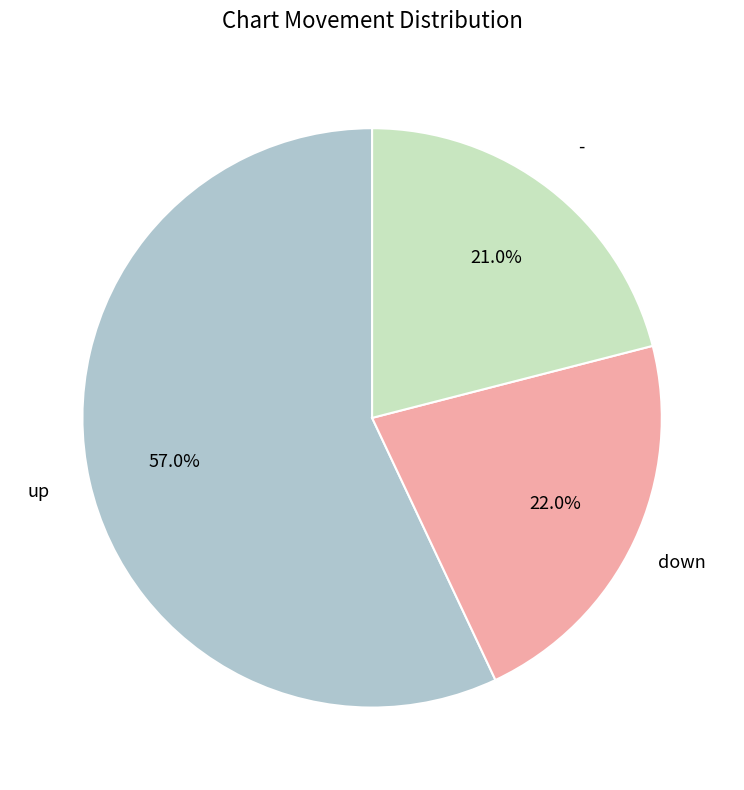

How many slices are in this pie chart?

3